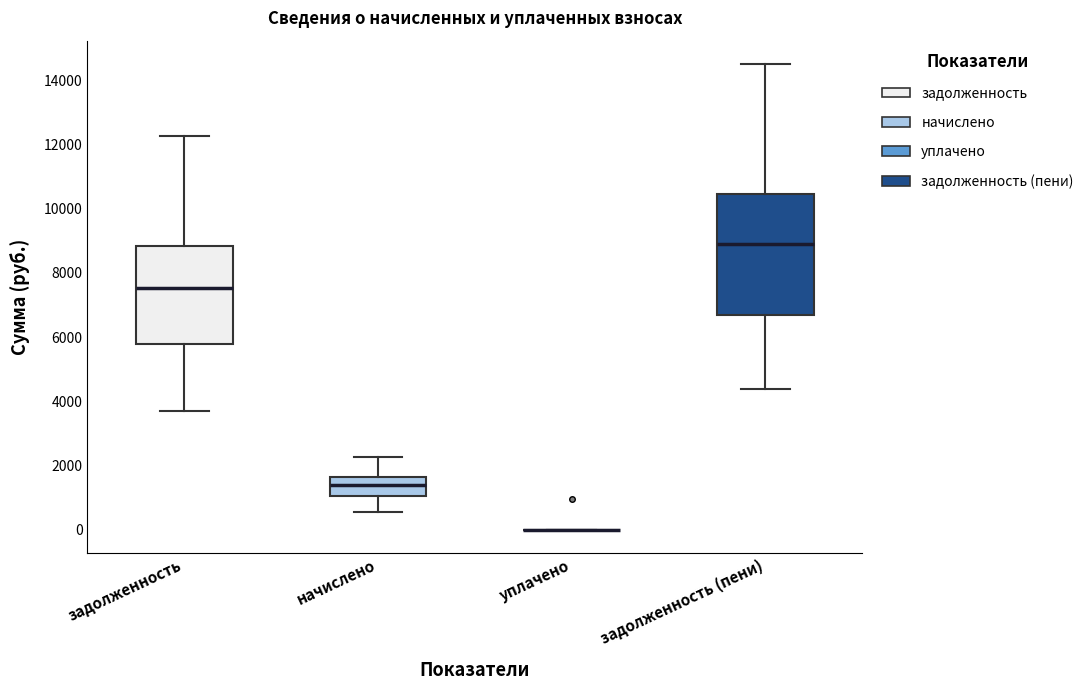

Comparing the boxes themselves (not the whiskers), which one is the tallest?

задолженность (пени)